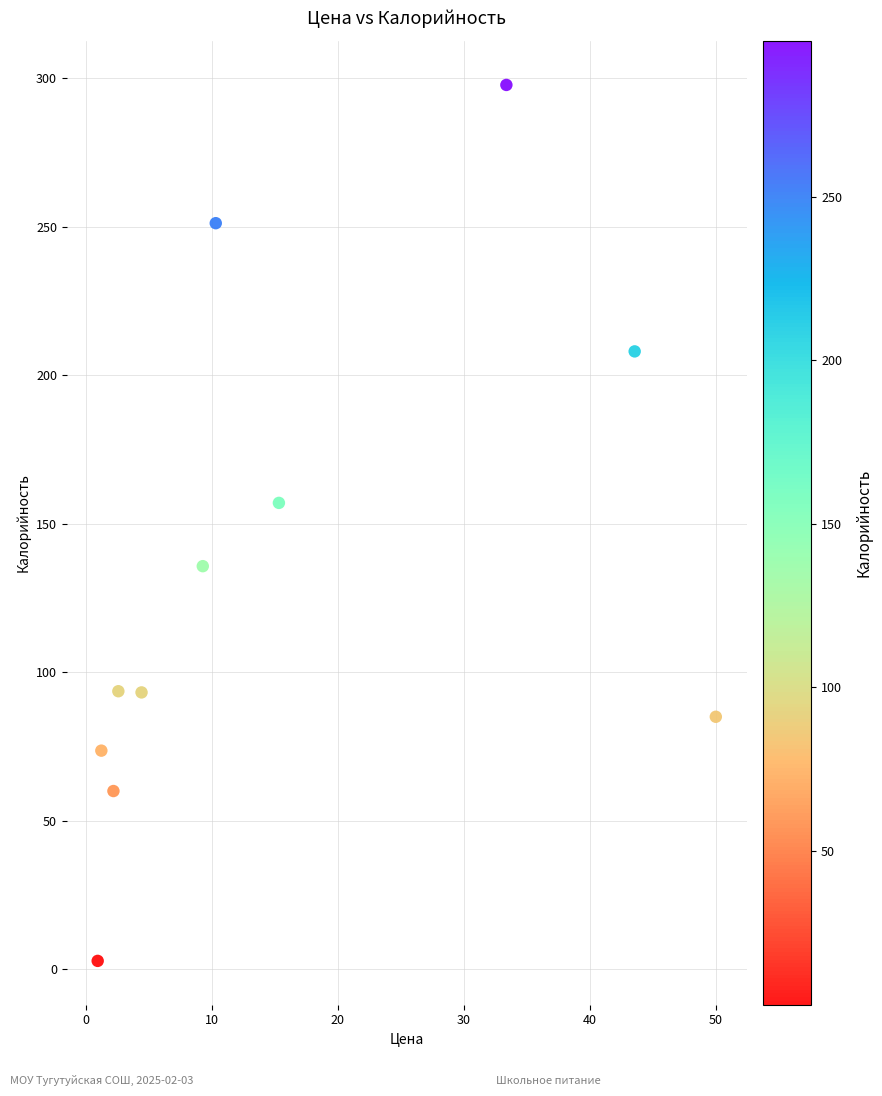

What is the range of X values (max minus min)?

49.0